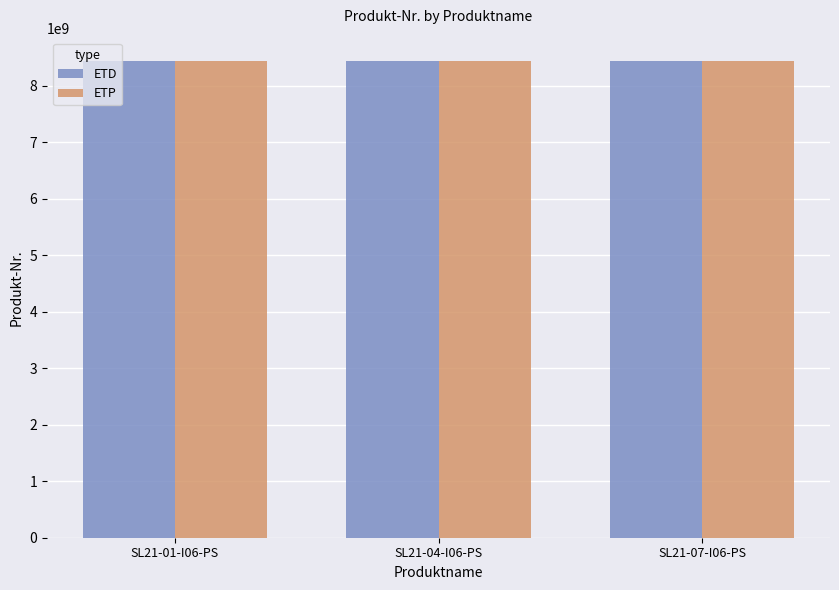

What is the average value of the ETP series?

8433220445